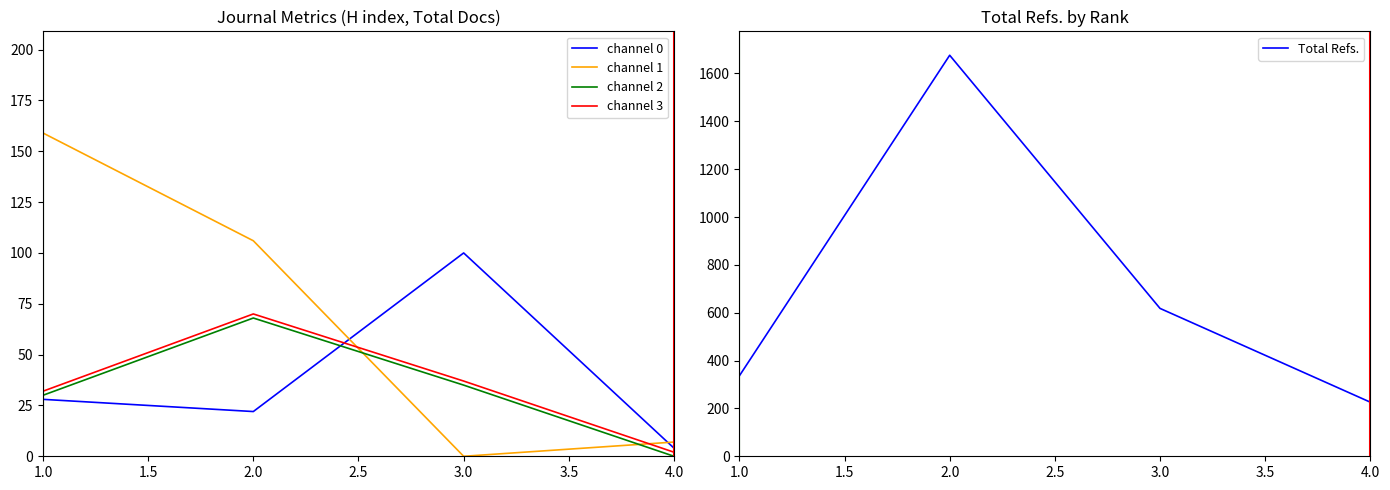

Reading right to left, transcribe all the data shown in this chart.

channel 0: 4.0=4	3.0=100	2.0=22	1.0=28
channel 1: 4.0=7	3.0=0	2.0=106	1.0=159
channel 2: 4.0=0	3.0=35	2.0=68	1.0=30
channel 3: 4.0=2	3.0=37	2.0=70	1.0=32
Total Refs.: 4.0=226	3.0=618	2.0=1676	1.0=336